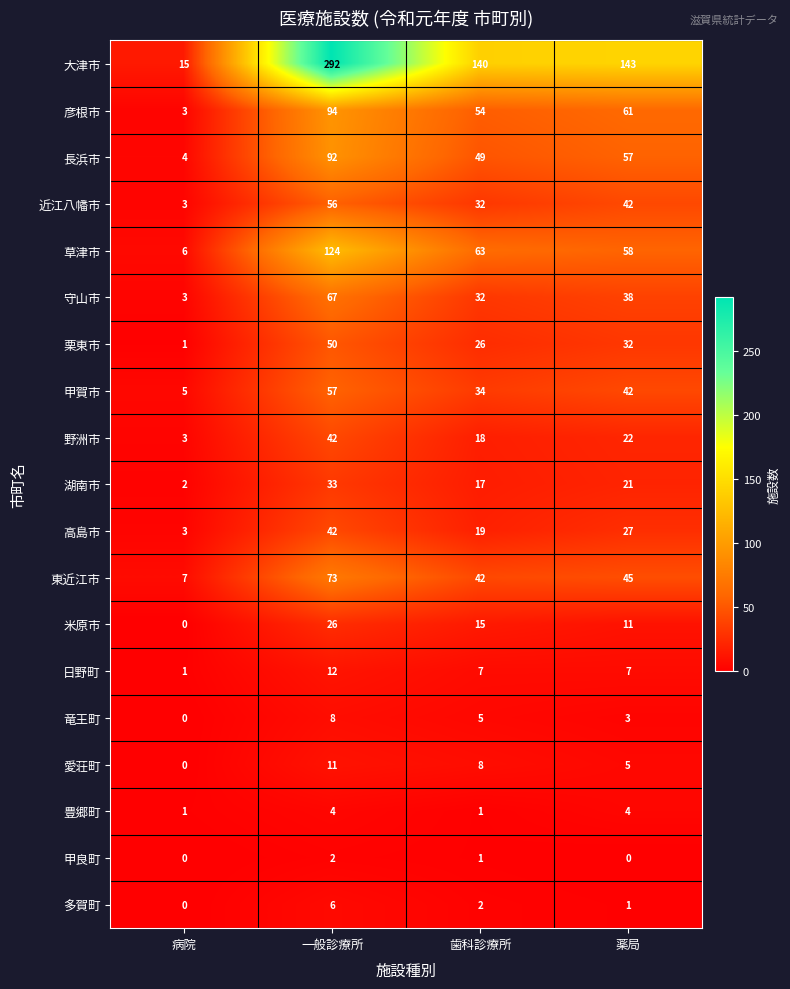

What is the difference between the second highest and minimum values in the 豊郷町 series?

3